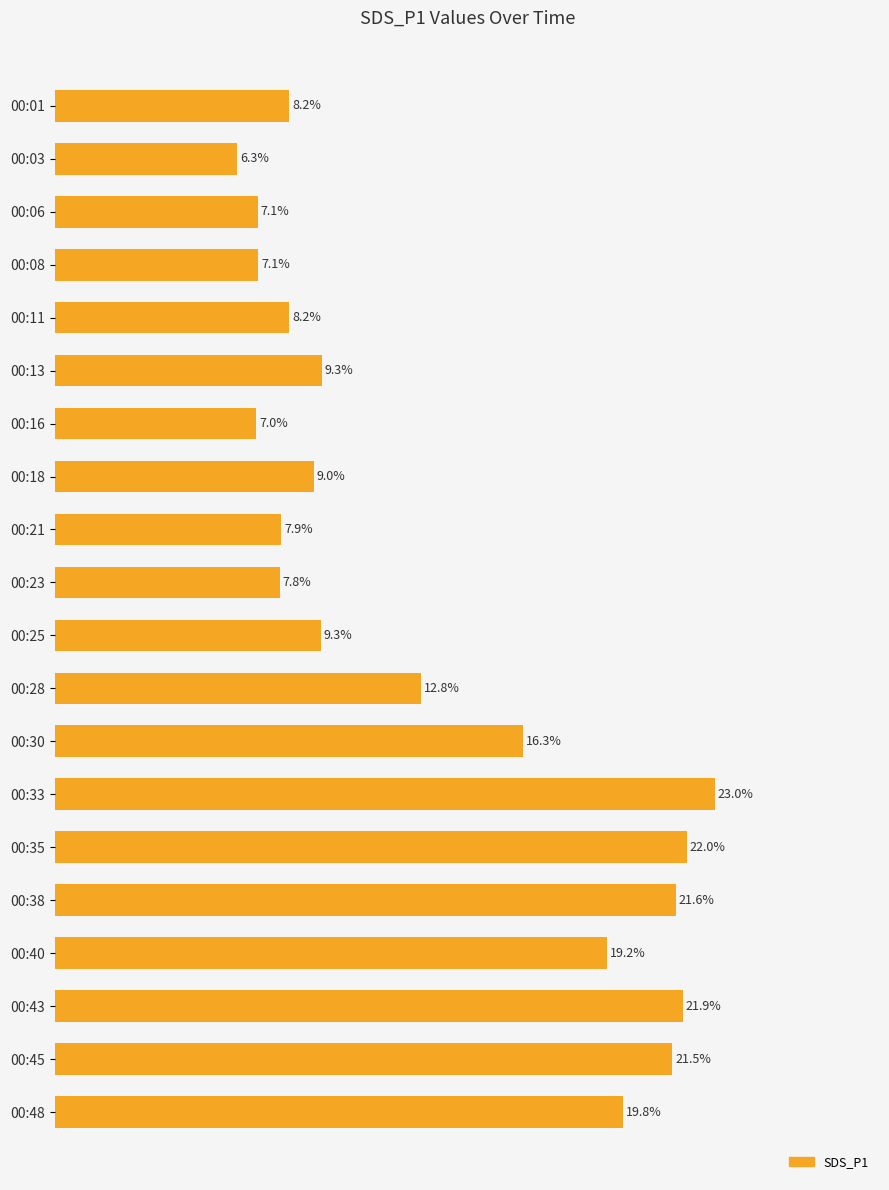

Between 00:03 and 00:16, which is larger?

00:16